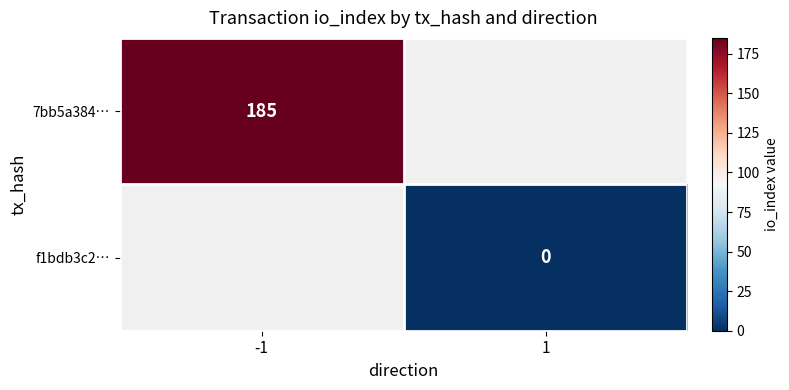

At which category does the chart reach its minimum across all series?

1